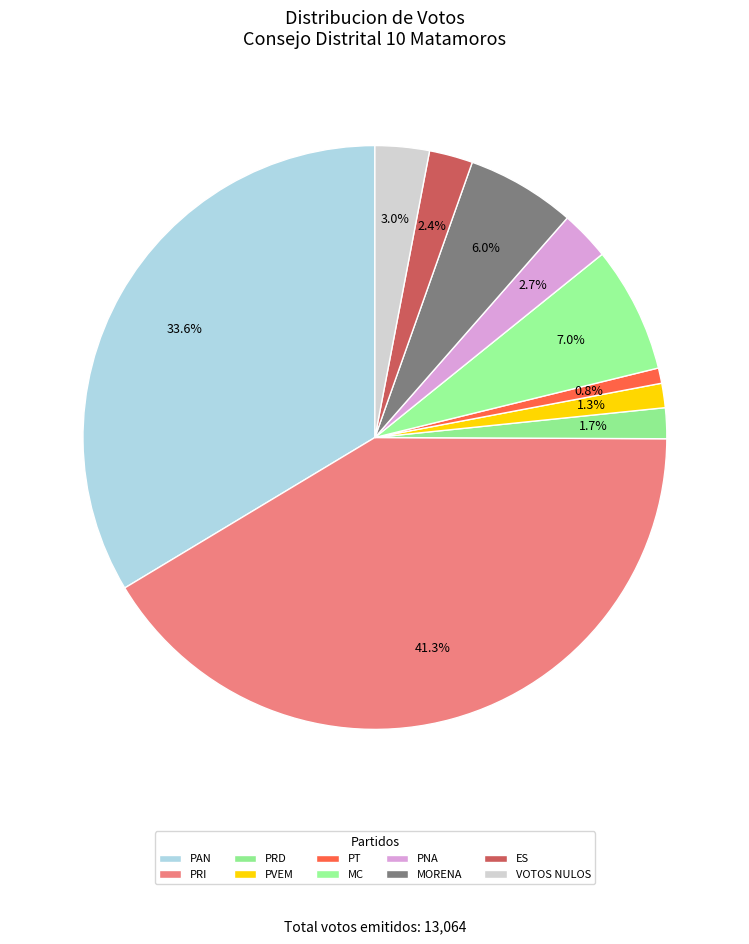

Do PVEM and PNA together represent more than half of the pie?

No